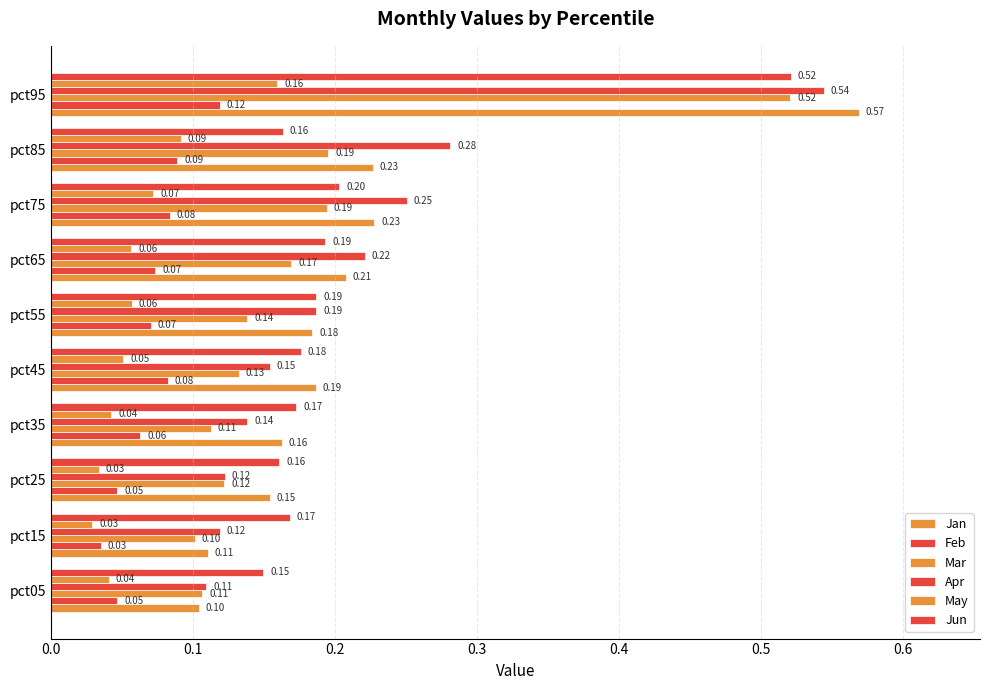

What is the difference between the second highest and minimum values in the Mar series?

0.1